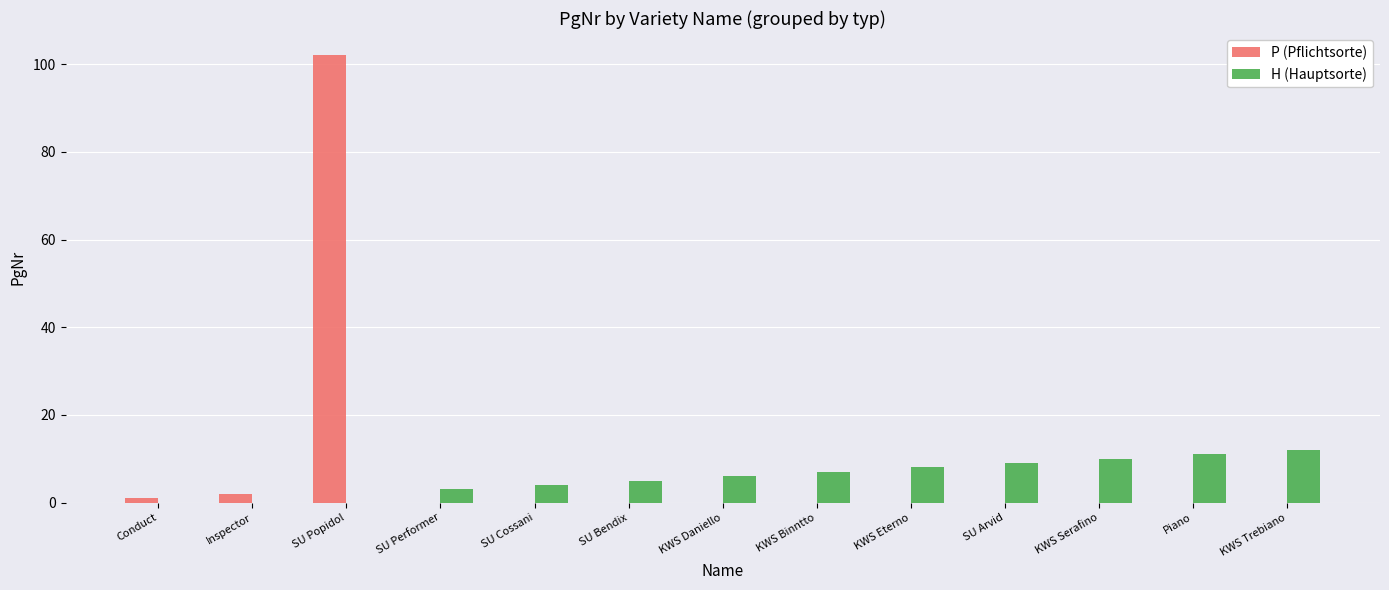

At which category is the sum across all series the highest?

SU Popidol